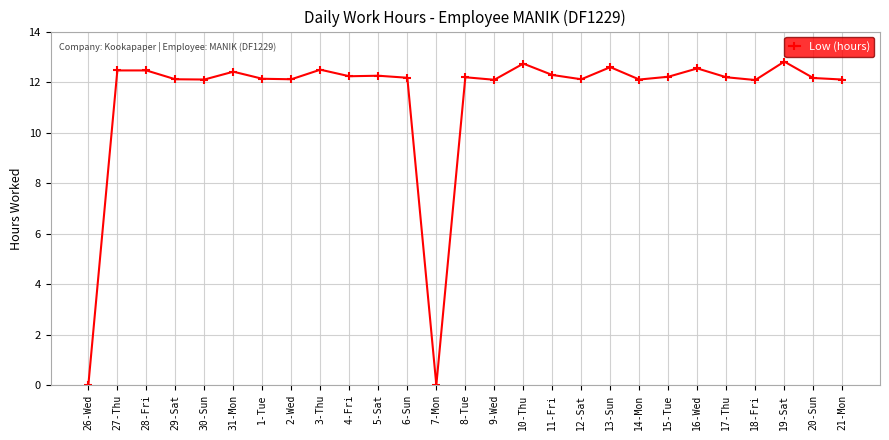

What is the sum of all values?

307.1